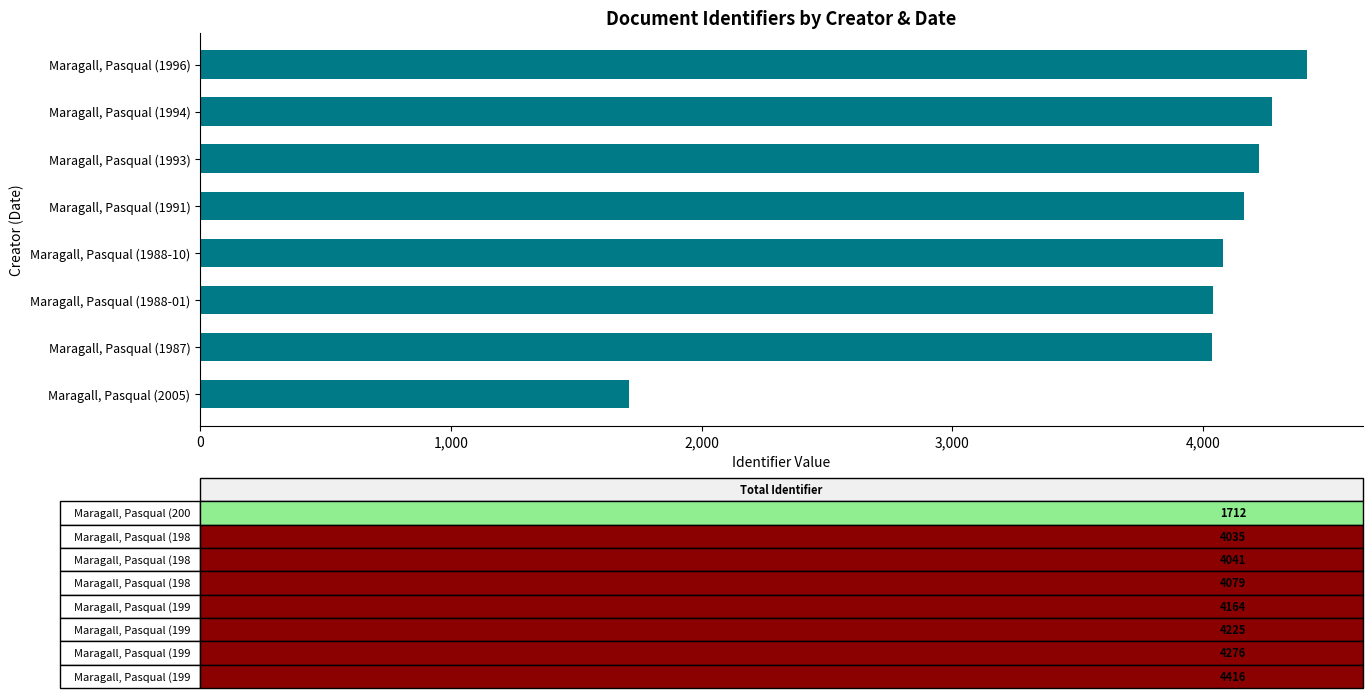

What value does the data have at Maragall, Pasqual (1993), to the nearest 100?

4200